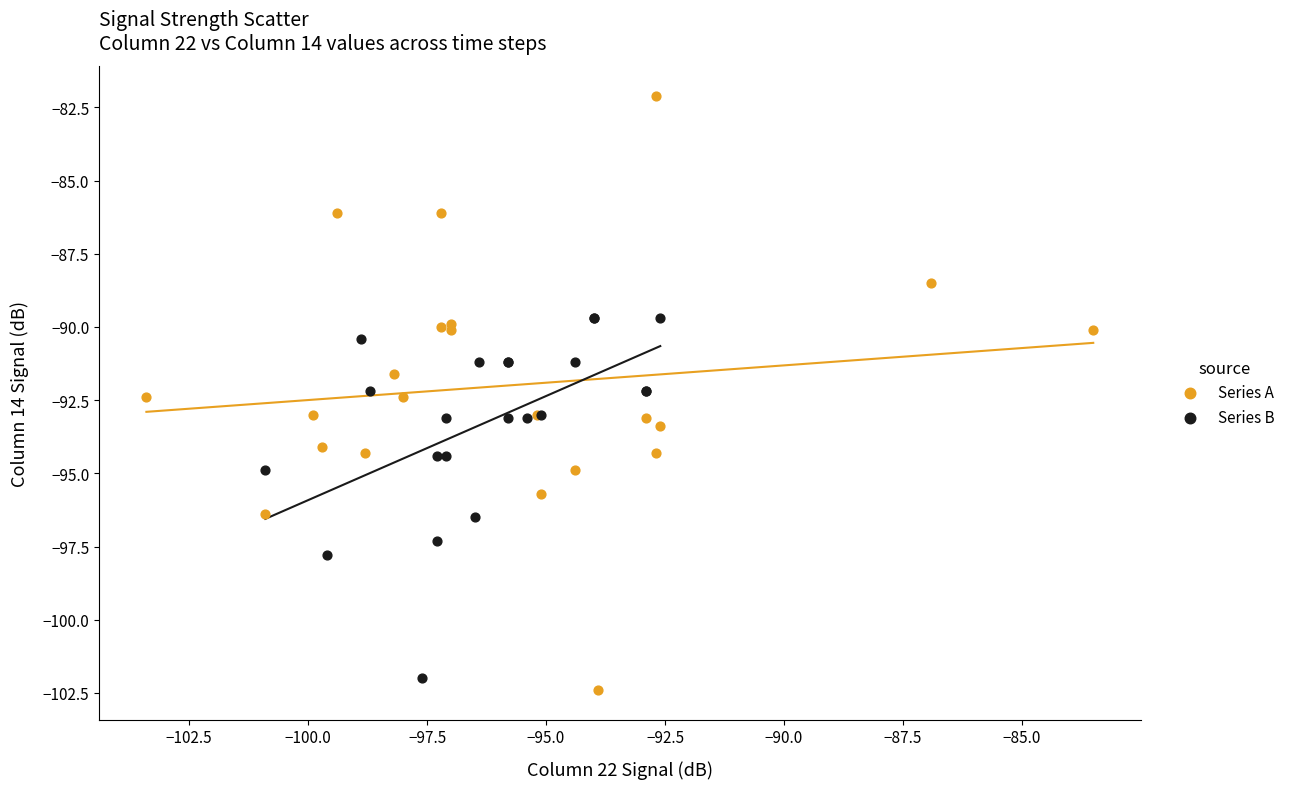

Which series contains the lowest Y value?

Series A